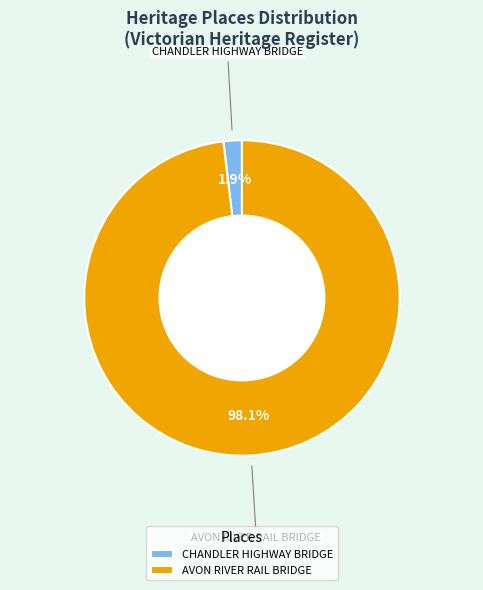

To the nearest percent, what is the difference between the largest and smallest slice percentages?

96%